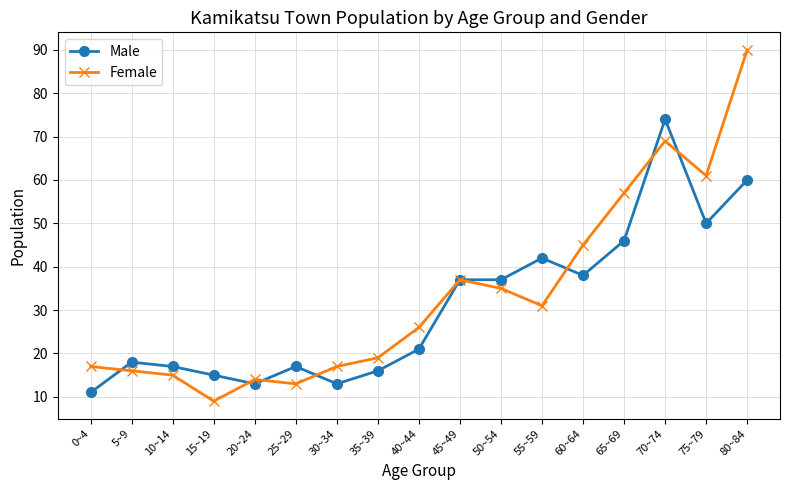

In Female, how many points are lower than both neighbors (excluding endpoints)?

4